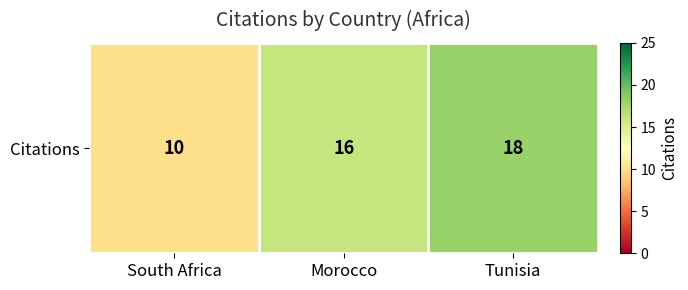

At which label does the data first exceed 16?

Tunisia